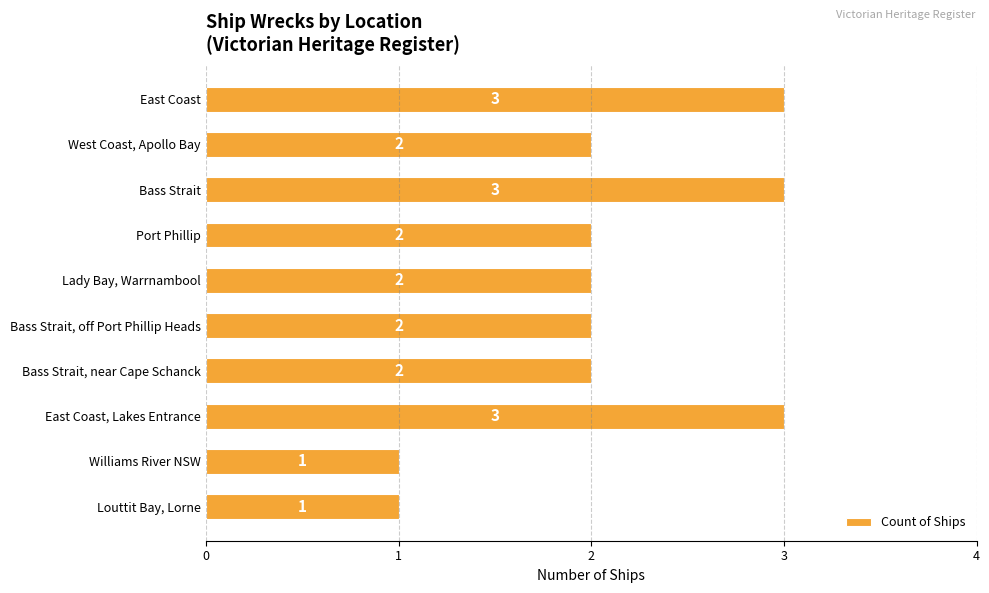

What is the label of the 3rd bar from the top?

Bass Strait